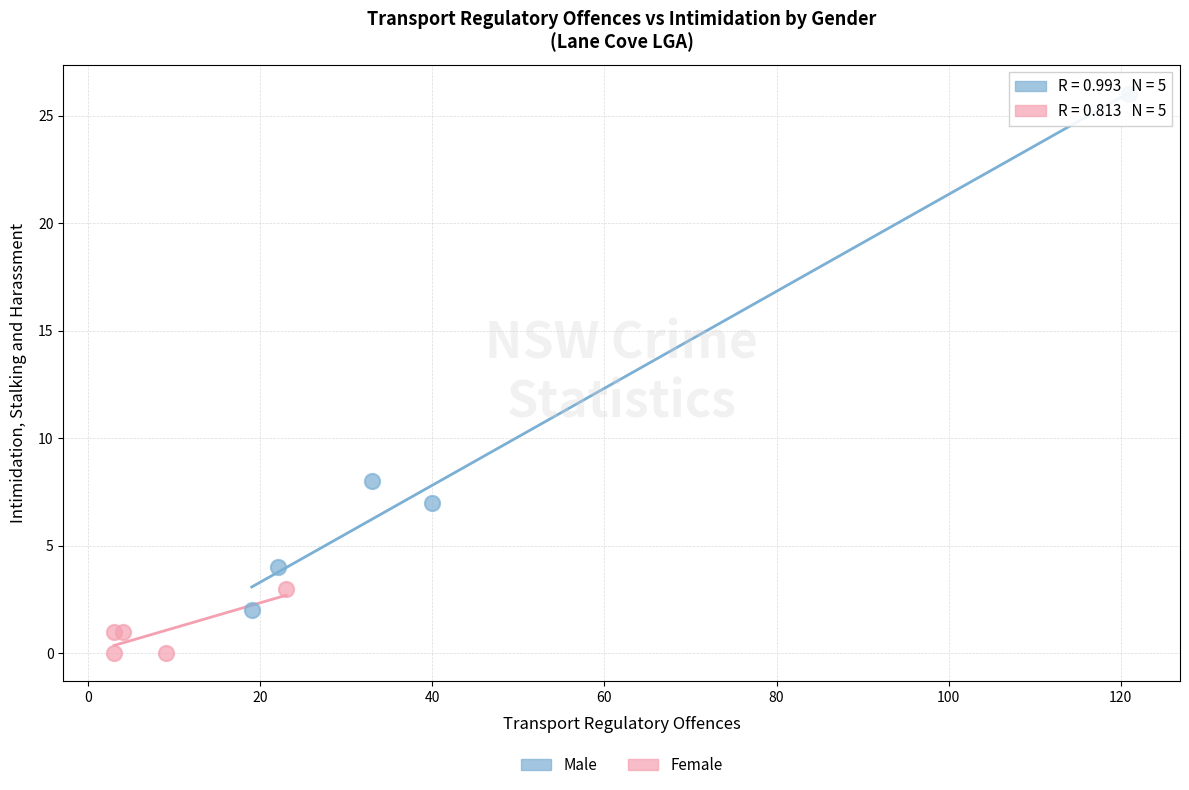

Which series has the largest Y range (max minus min)?

Male